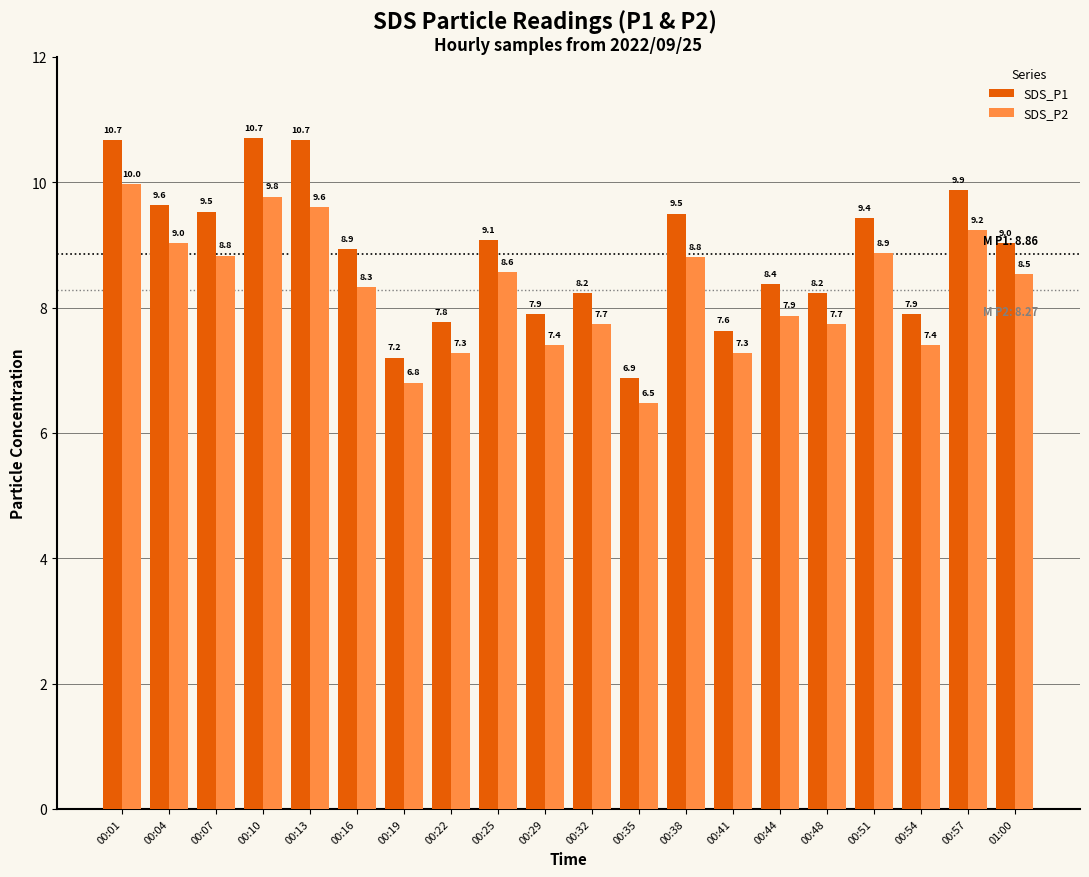

What is the sum of all SDS_P2 values?

165.5